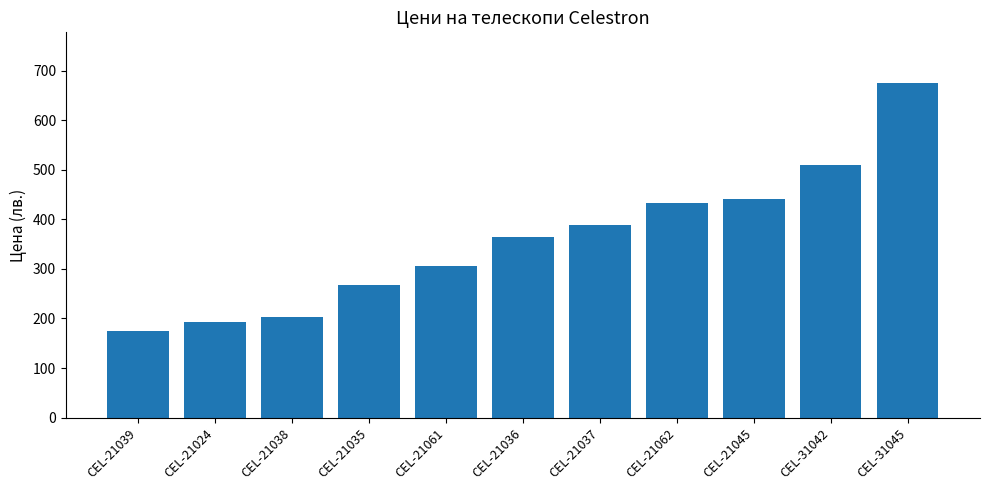

What is the difference between the values at CEL-21037 and CEL-21036?

23.5